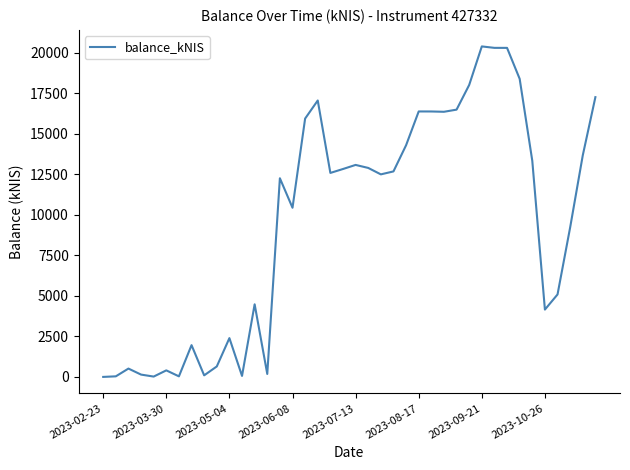

What is the difference between the maximum and minimum values?

20405.3